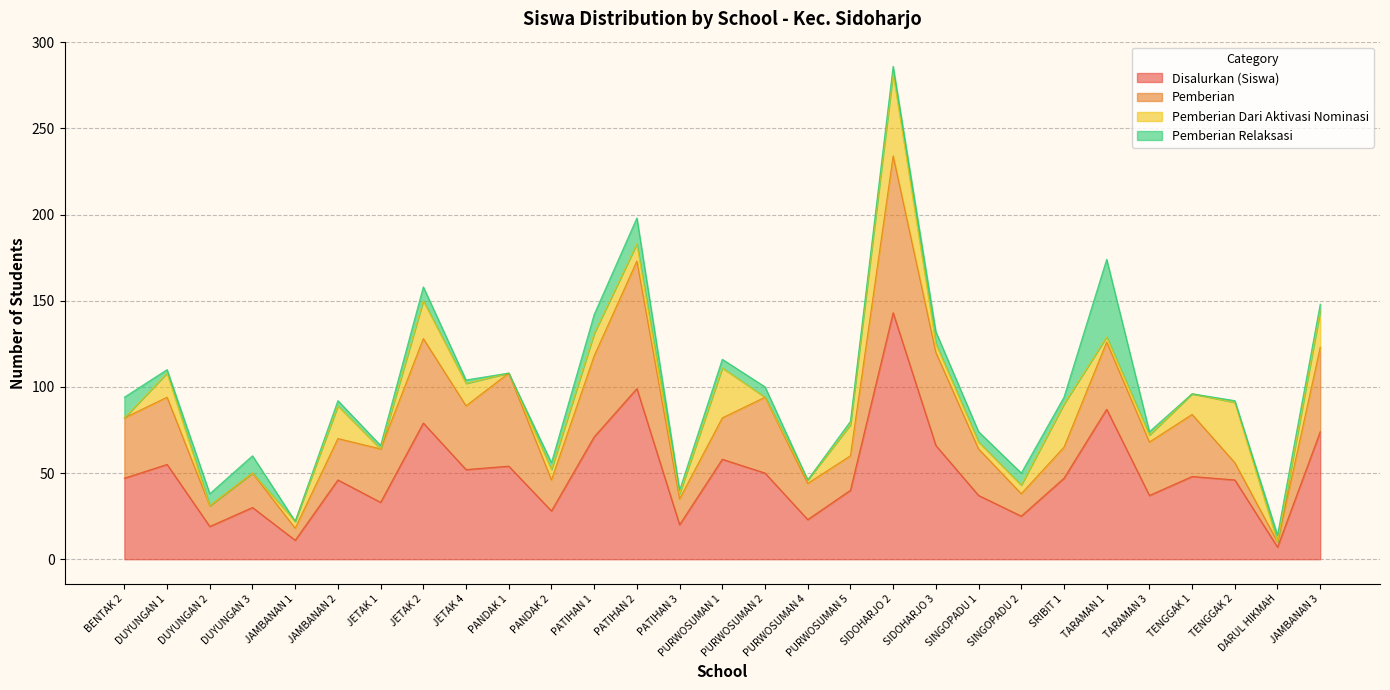

Where is the first local maximum for Pemberian?

DUYUNGAN 1